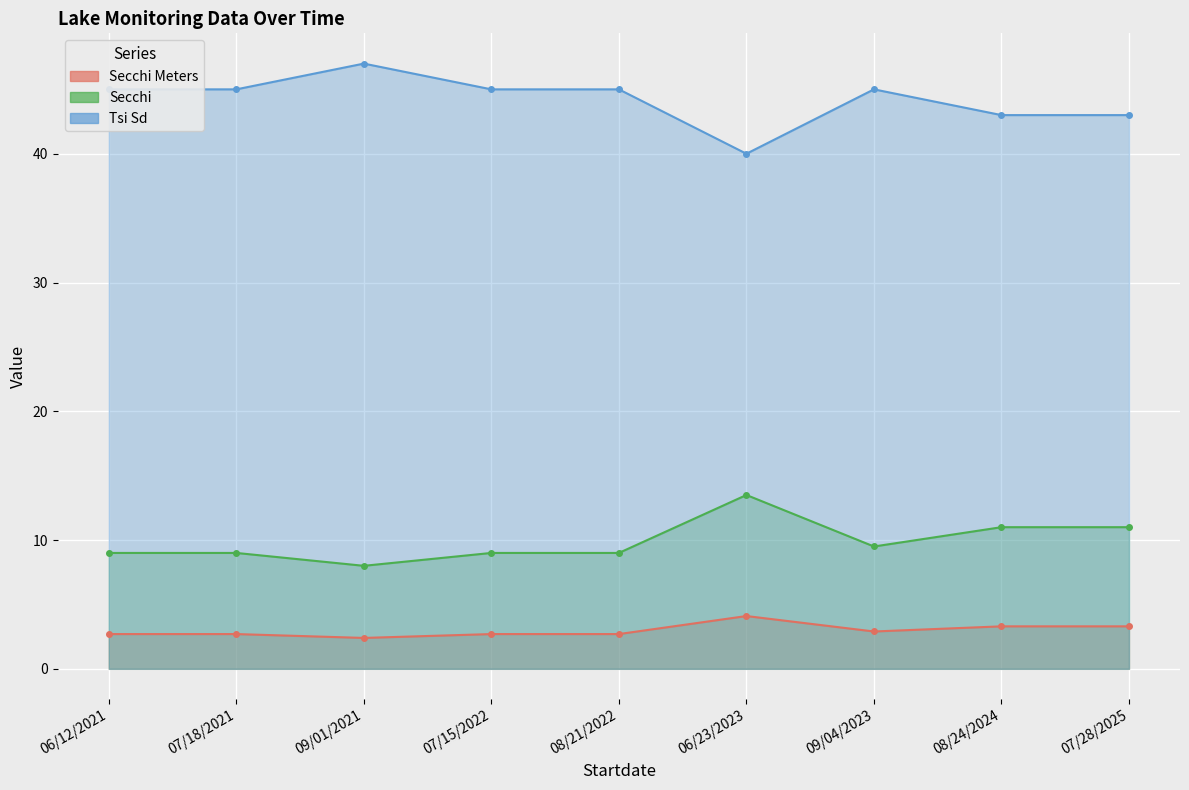

The value of Tsi Sd at 09/01/2021 is 47.0. True or false?

True